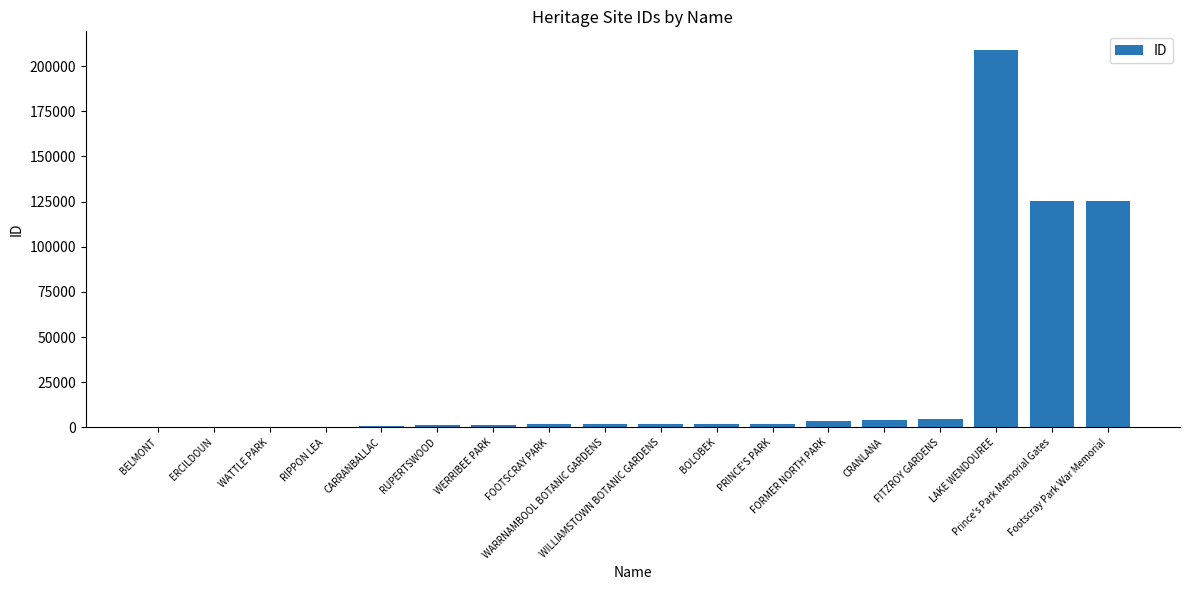

True or false: the data shows 125229 at Prince's Park Memorial Gates.

True